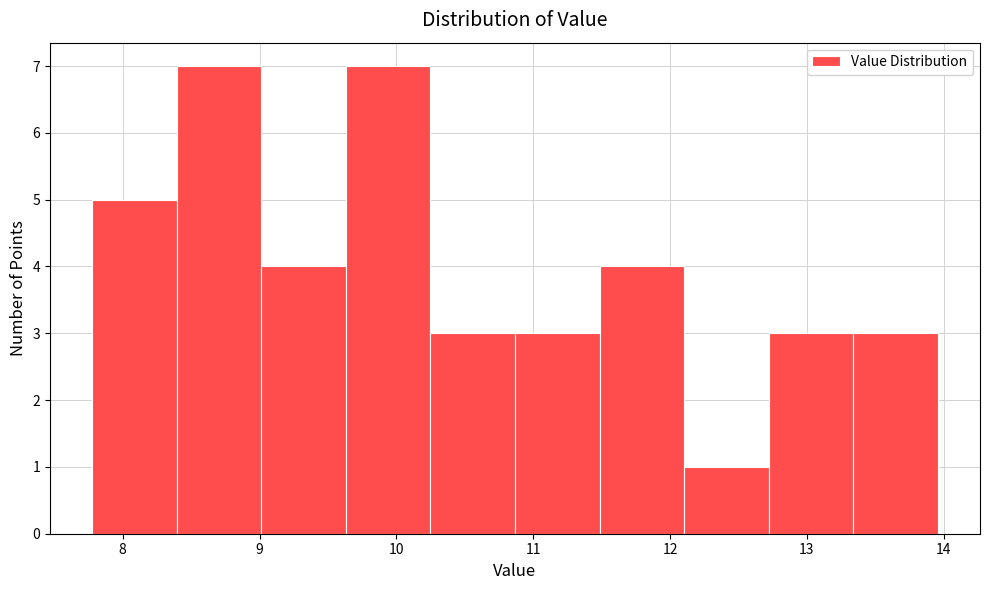

What is the height of the bar covering 9.6 to 10.2 on the x-axis? Neither the bar edges nor the heights are printed on the chart, so give them approximately, as read against the axes.

7